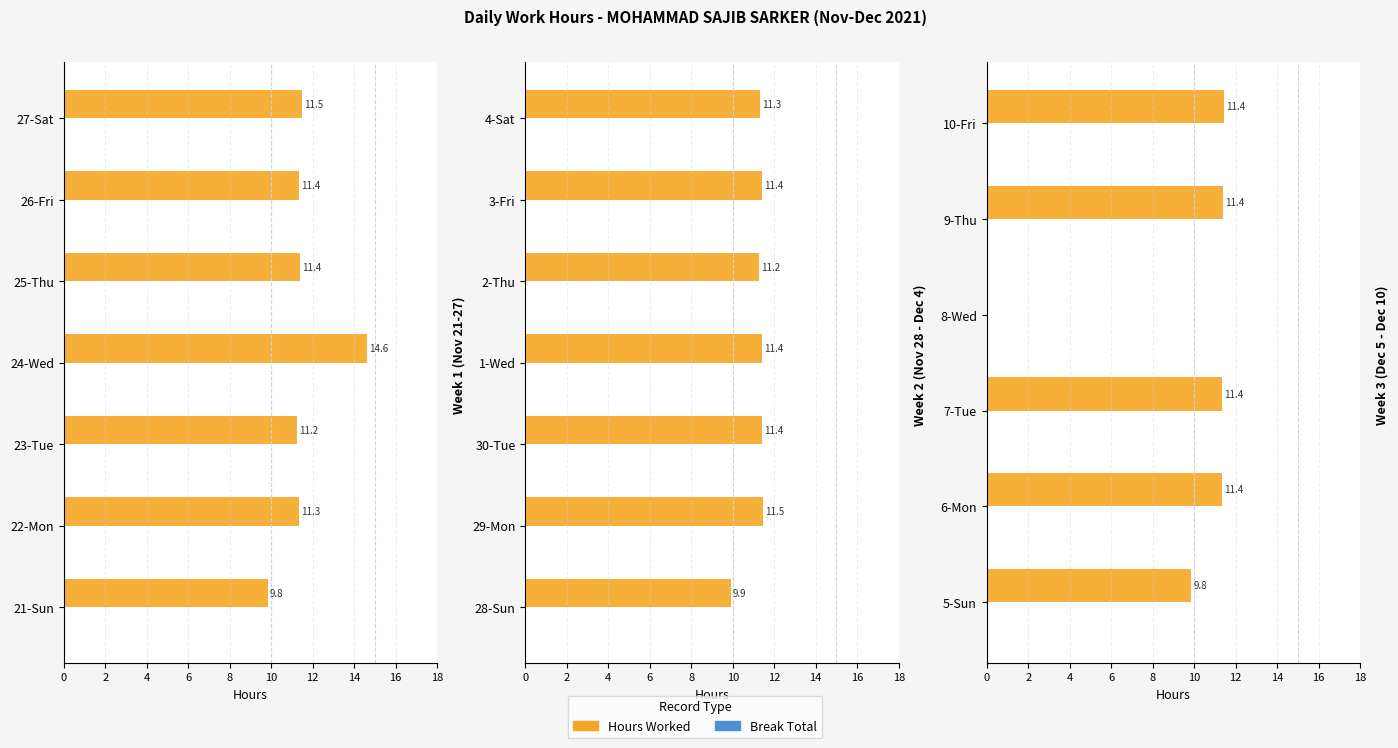

Is it true that Hours Worked equals 17.2 at 5-Sun?

False